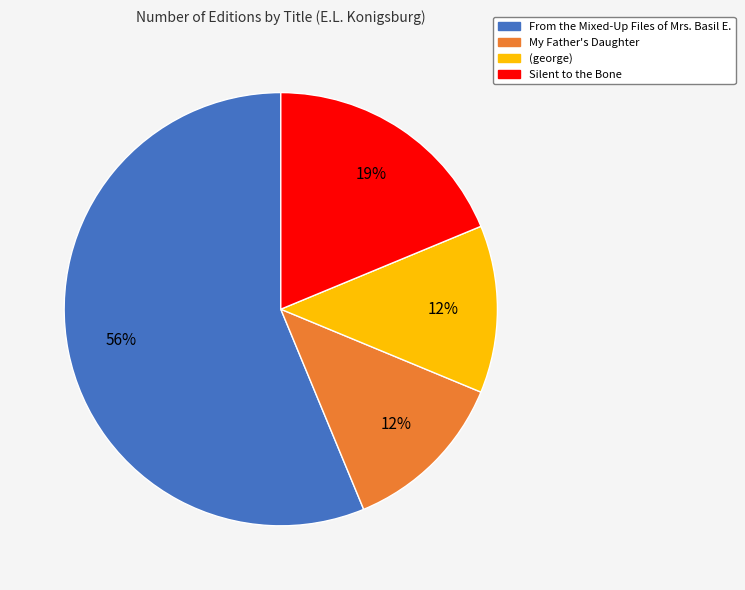

To the nearest percent, what is the difference between the My Father's Daughter and From the Mixed-Up Files of Mrs. Basil E. slice percentages?

44%